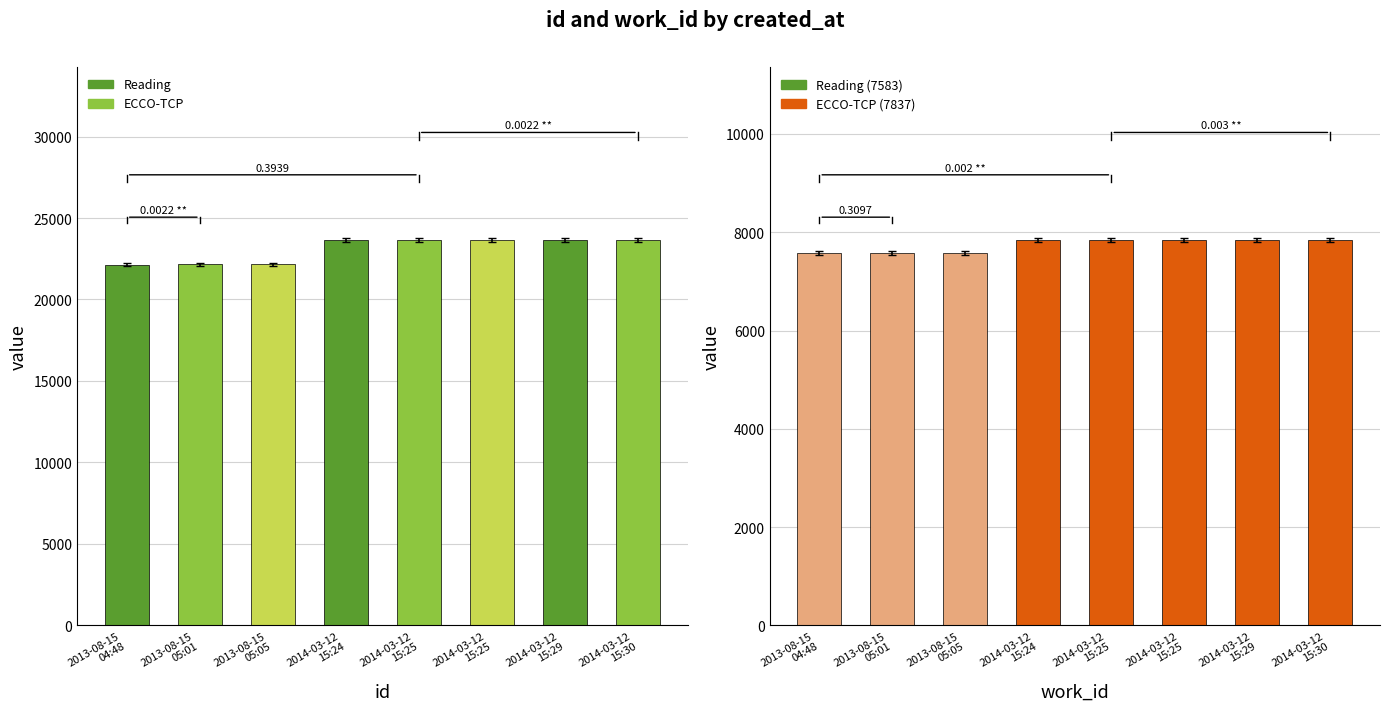

What is the difference between the maximum and minimum values in the id series?

1488